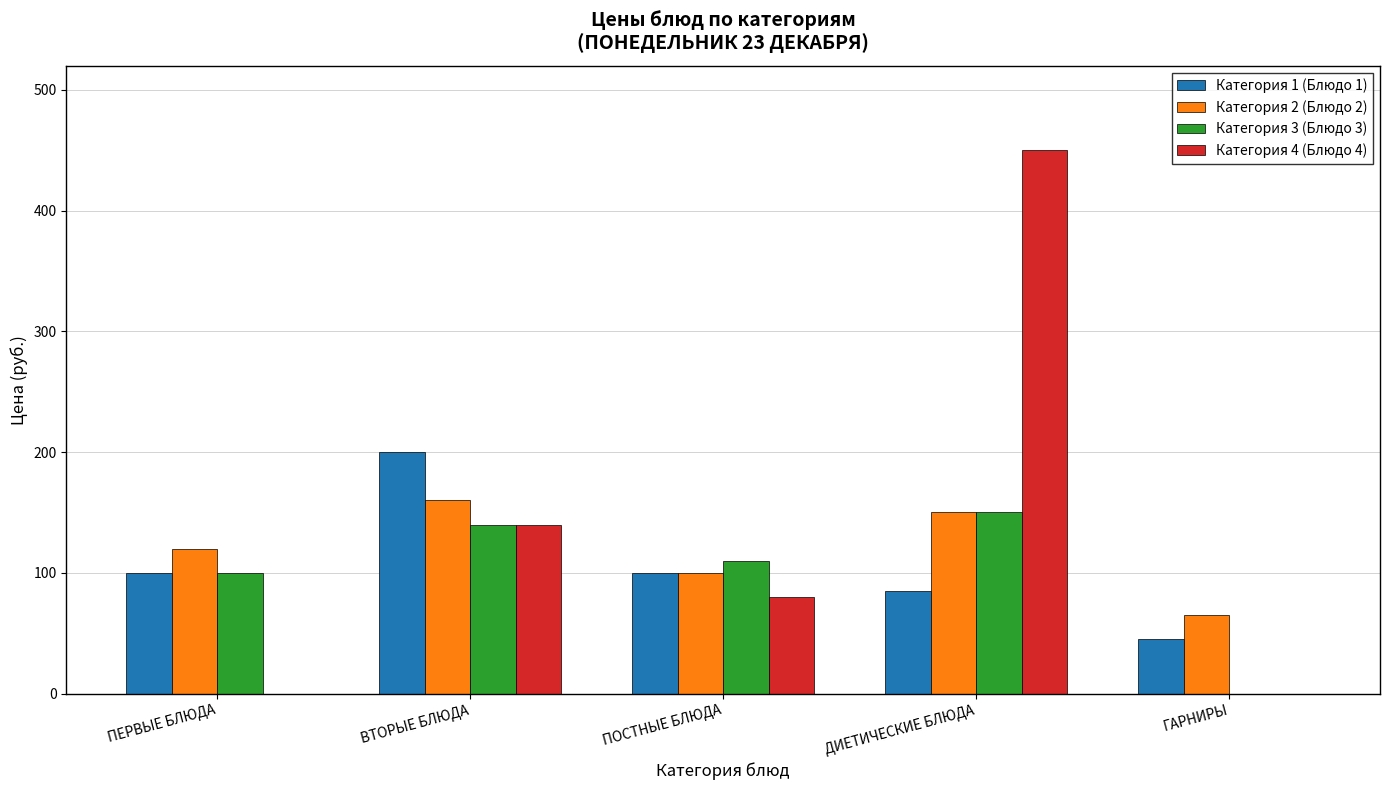

At which category is the sum across all series the highest?

ДИЕТИЧЕСКИЕ БЛЮДА